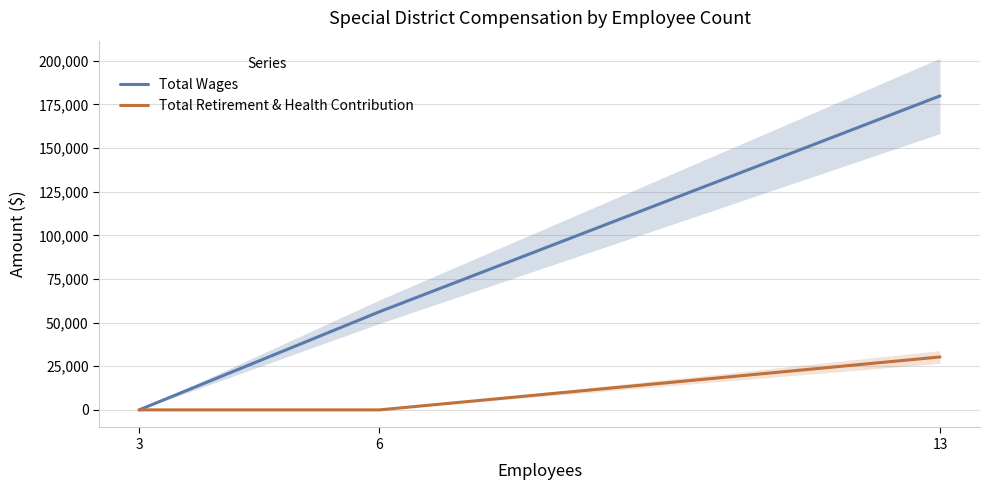

Reading right to left, transcribe all the data shown in this chart.

Total Wages: 179901	56227	0
Total Retirement & Health Contribution: 30330	0	0